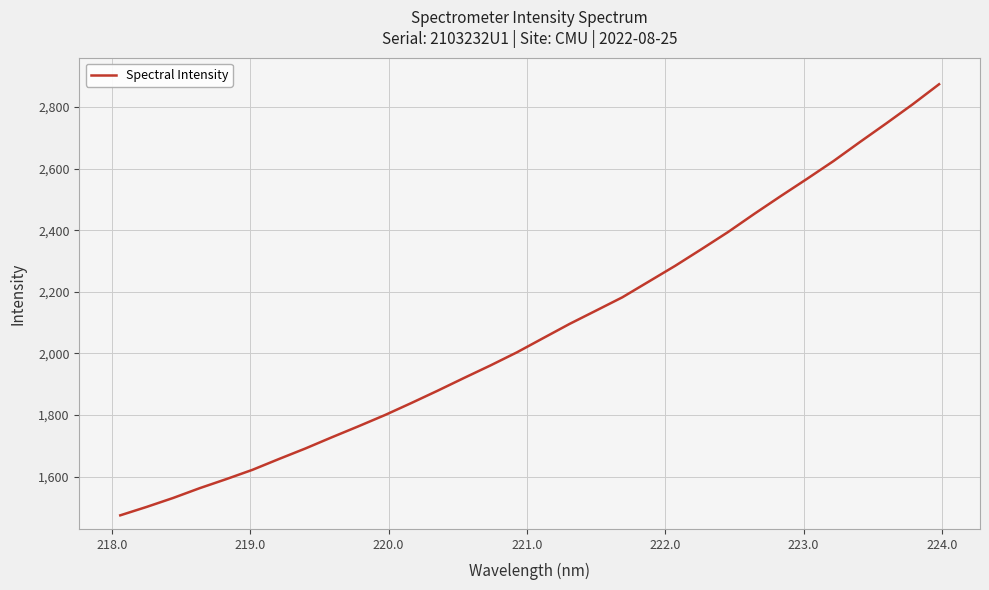

What is the average value?

2078.6